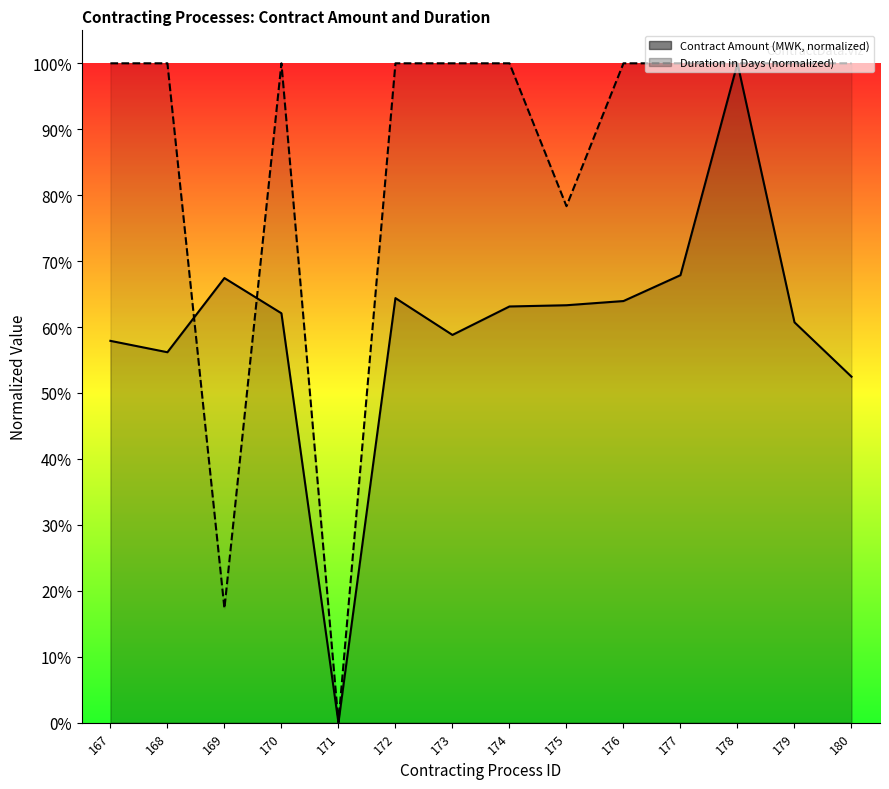

Which series has the widest spread of values?

Contract Amount (MWK)